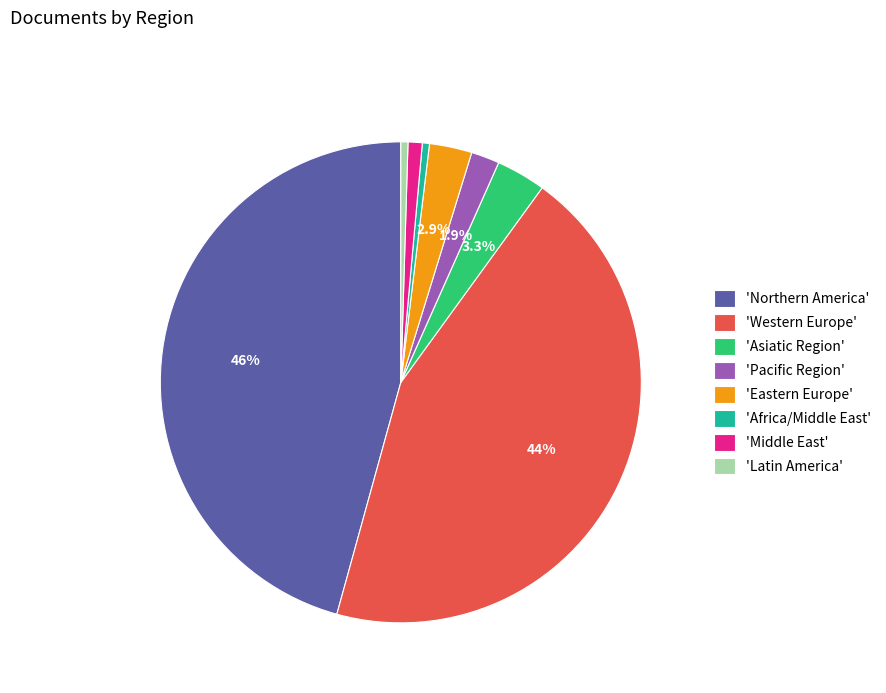

To the nearest percent, what is the difference between the largest and smallest slice percentages?

45%